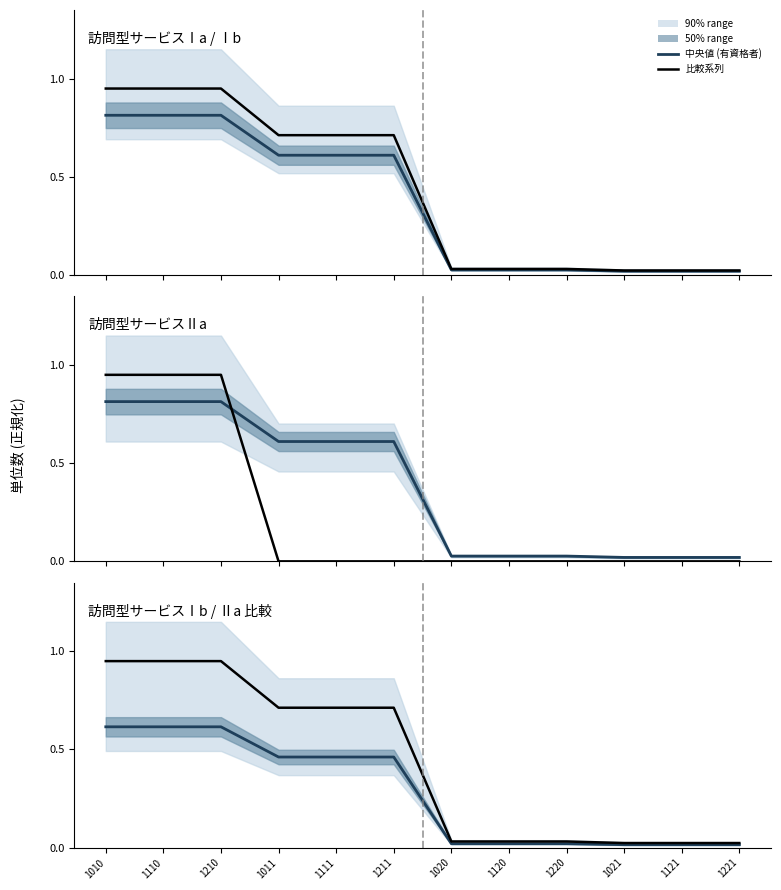

What is the label of the 2nd point from the left?

1110